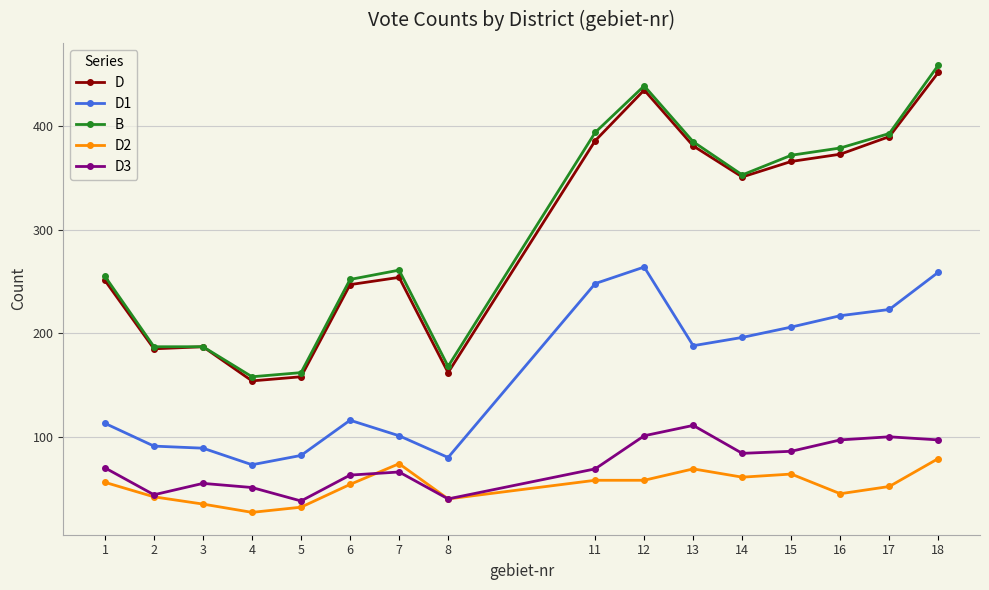

What is the sum of the D2 values at 14 and 18?

140